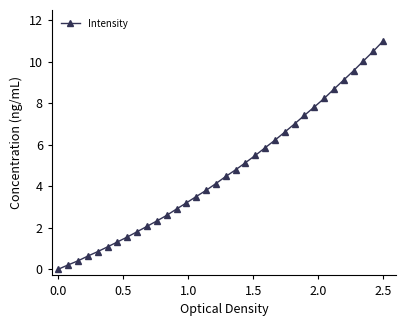

Reading right to left, list all the values displayed in this chart.

11.0	10.5	10.0	9.6	9.1	8.7	8.2	7.8	7.4	7.0	6.6	6.2	5.9	5.5	5.1	4.8	4.5	4.1	3.8	3.5	3.2	2.9	2.6	2.3	2.1	1.8	1.6	1.3	1.1	0.8	0.6	0.4	0.2	0.0